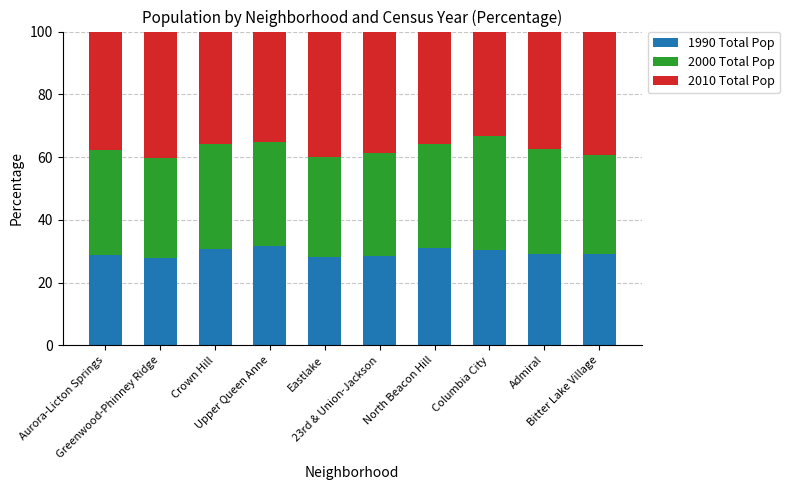

How many bars are there in total?

10